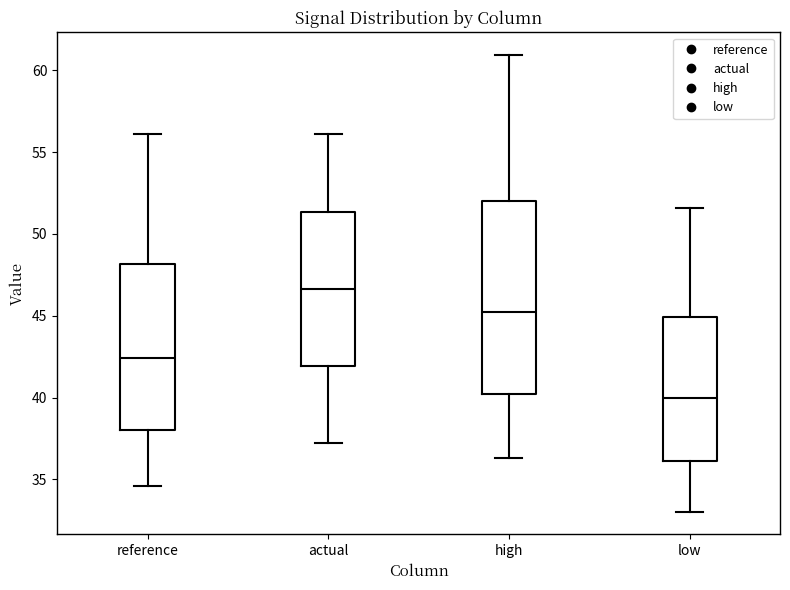

Where is the lower edge of the box for low on the y-axis? The values are not printed on the chart, so give them approximately, as read against the axis.

36.0